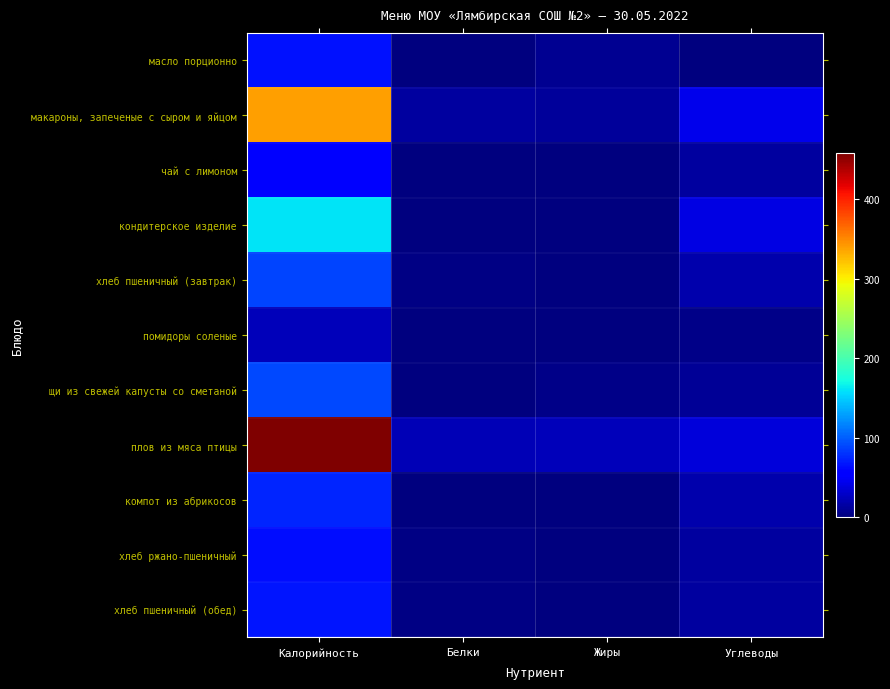

At which category is the sum across all series the highest?

Калорийность